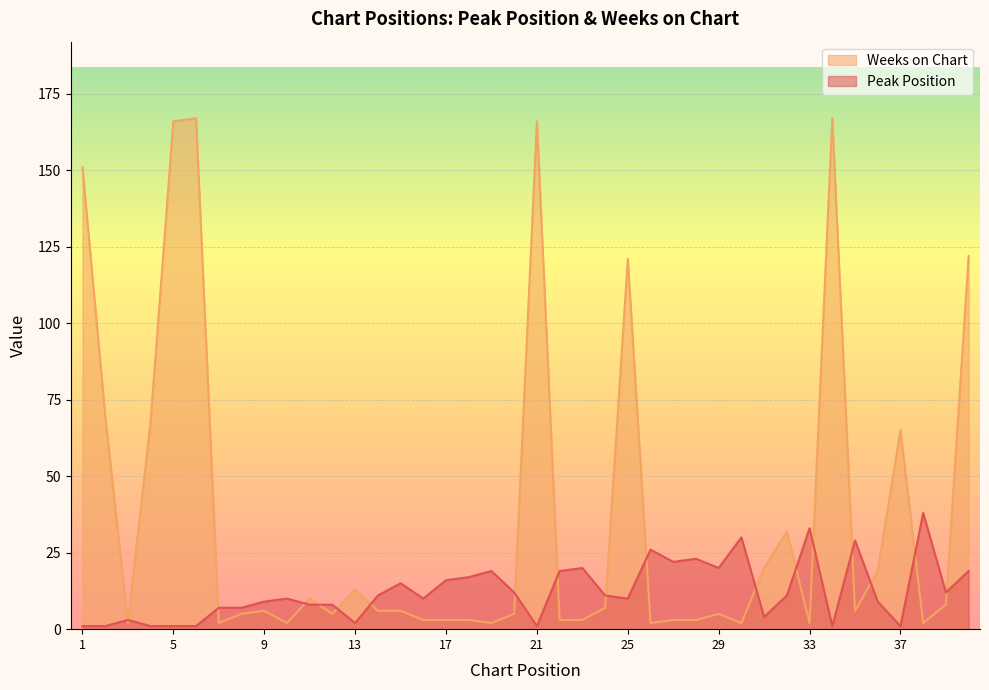

What is the sum of the Peak Position values at 8 and 36?

16